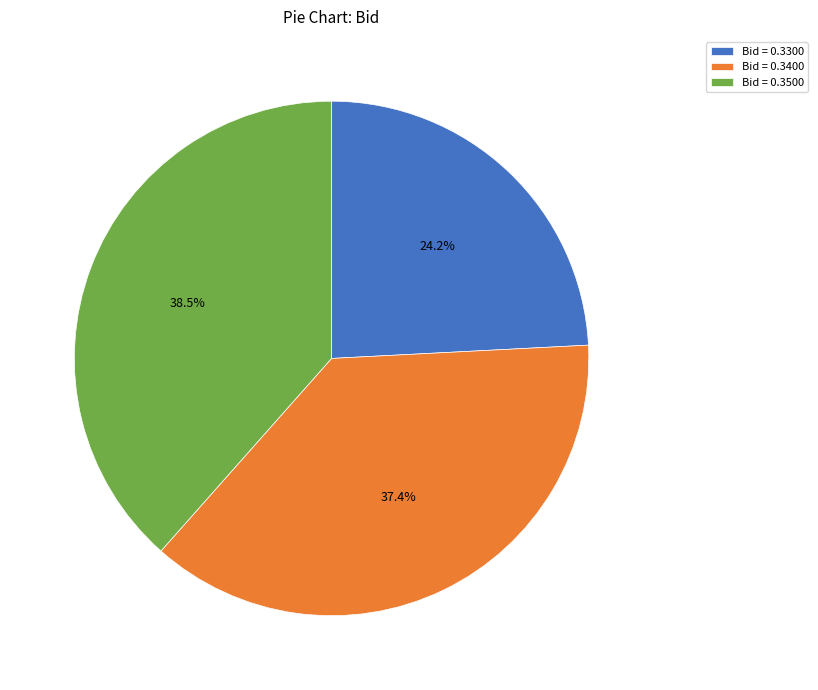

How many segments does this pie chart have?

3